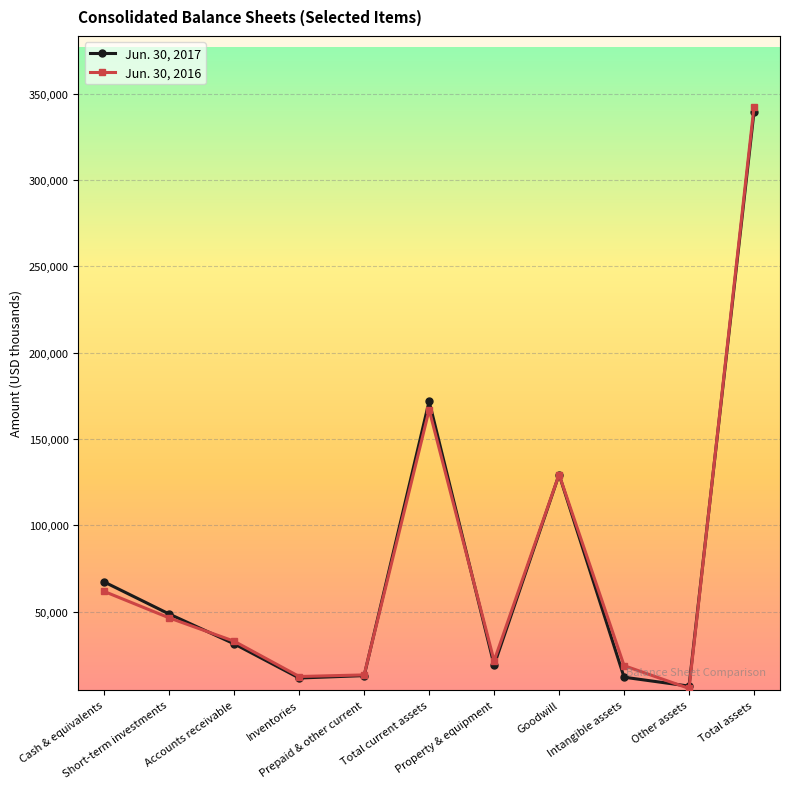

What are all the series names shown in the legend?

Jun. 30, 2017, Jun. 30, 2016